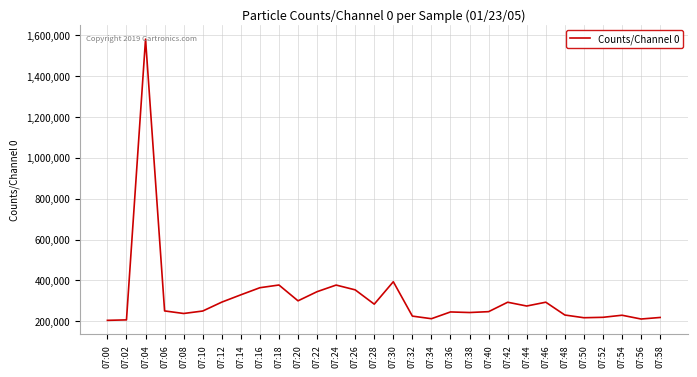

How many categories are shown in the chart?

30